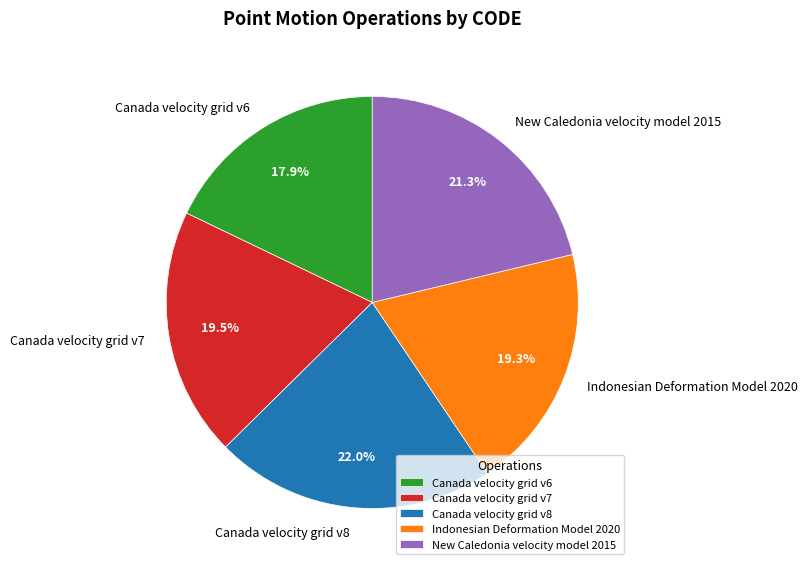

Is it true that Indonesian Deformation Model 2020 is 34% of the pie?

False